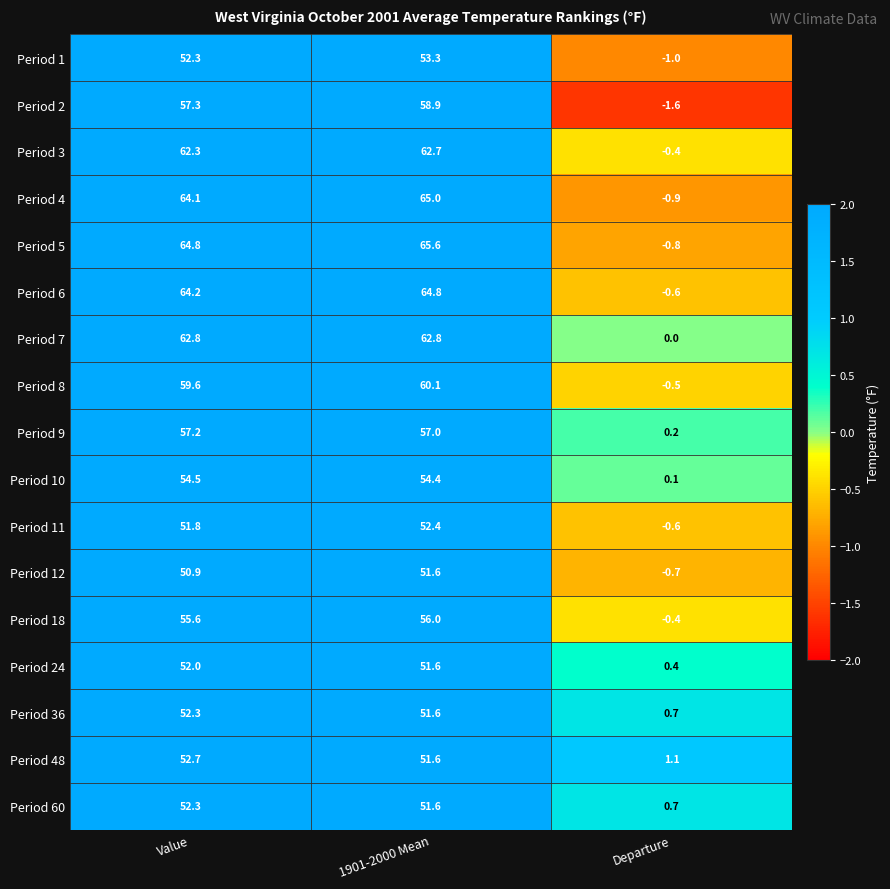

What is the average value of the Period 3 series?

41.5